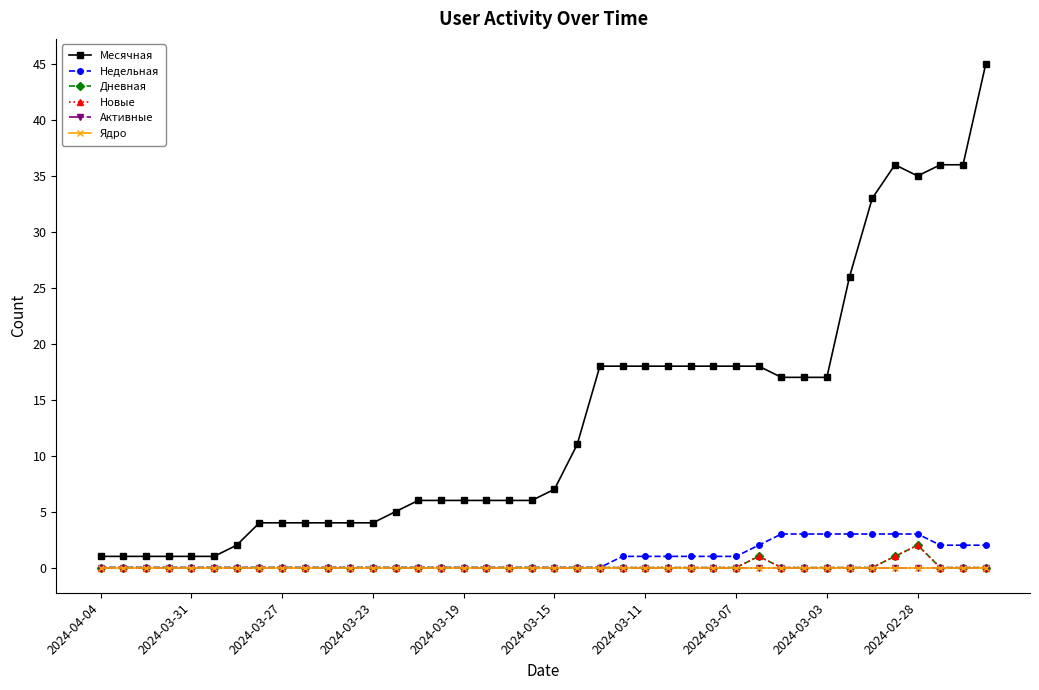

What is the difference between the second highest and minimum values in the Дневная series?

1